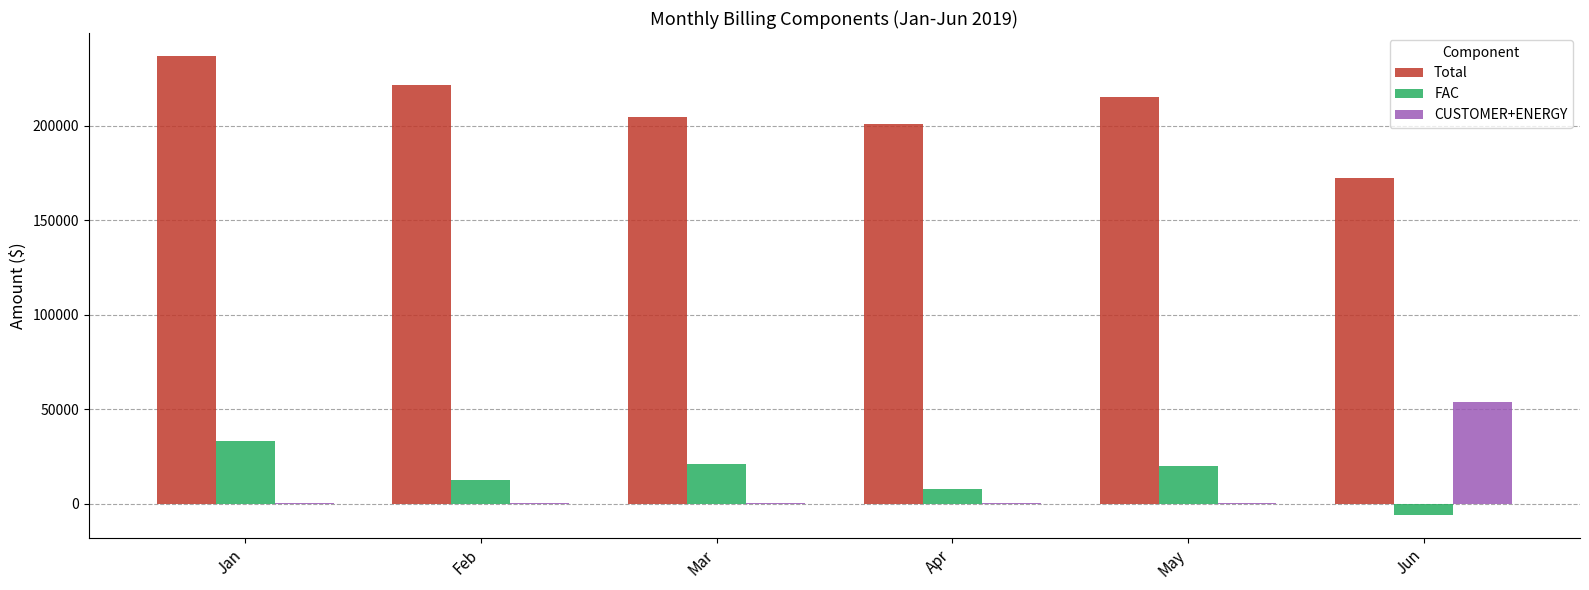

Between Mar and Jun, which series saw the biggest shift?

CUSTOMER+ENERGY